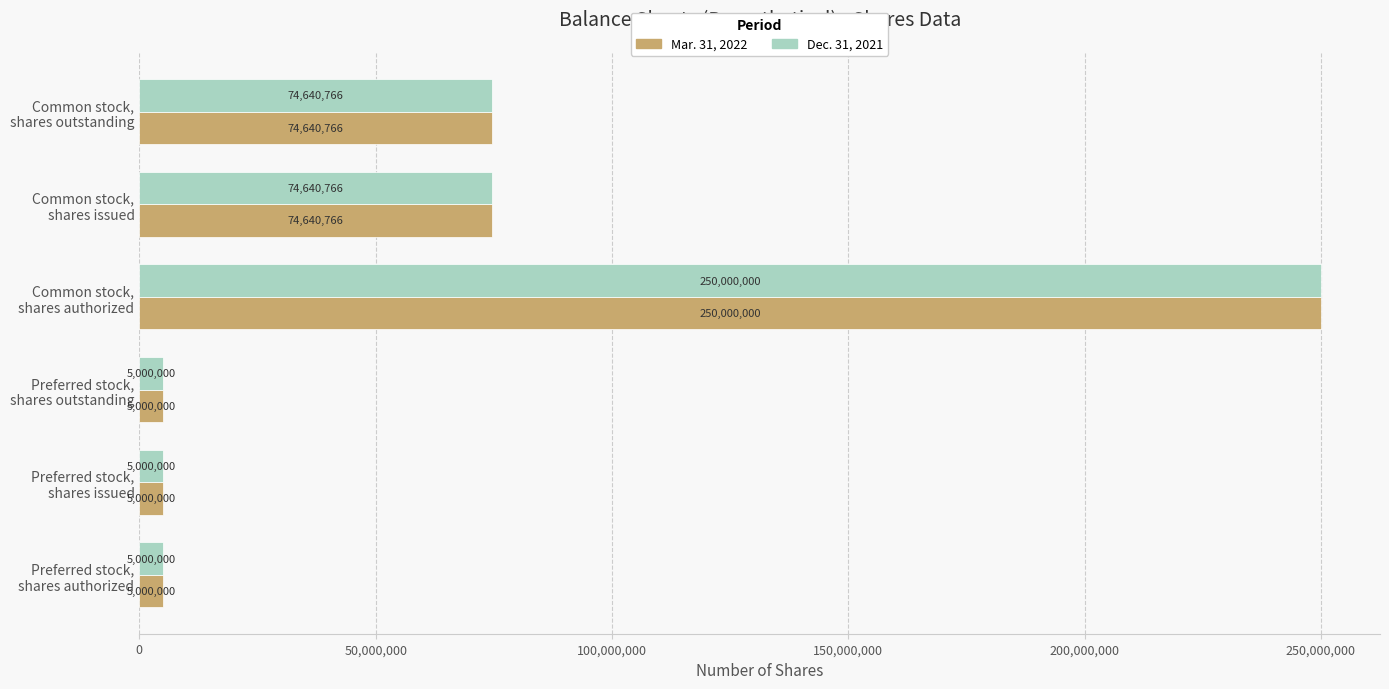

How many Dec. 31, 2021 values are between 5000000 and 74640766?

5